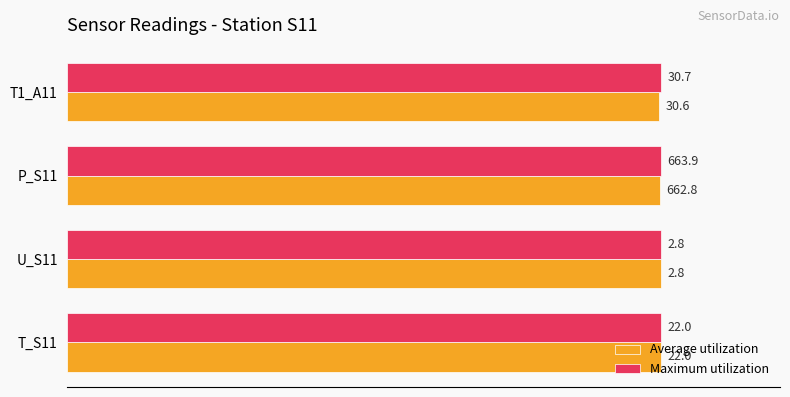

What are all the series names shown in the legend?

Average utilization, Maximum utilization